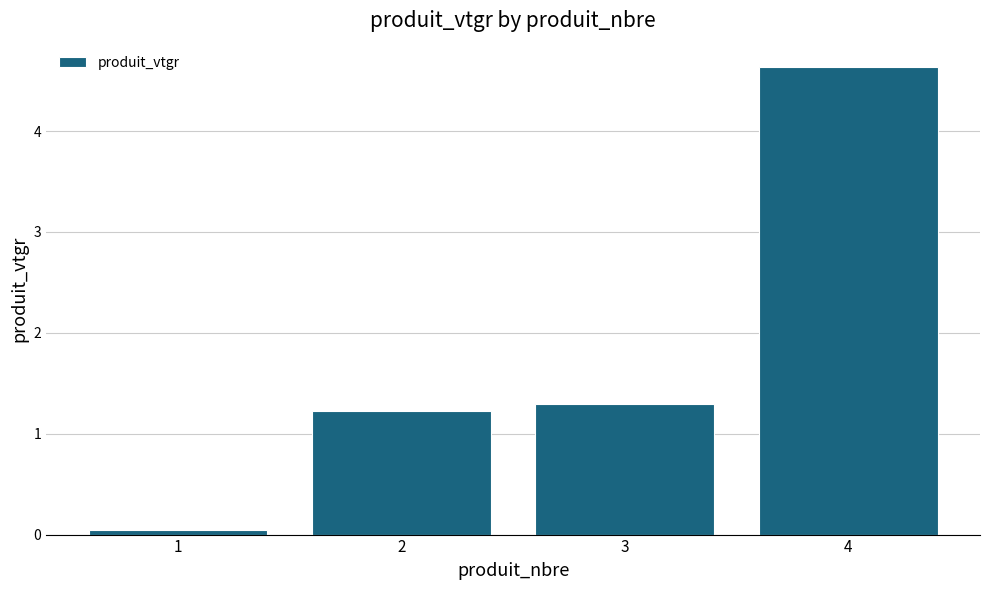

Does the chart contain any negative values?

No